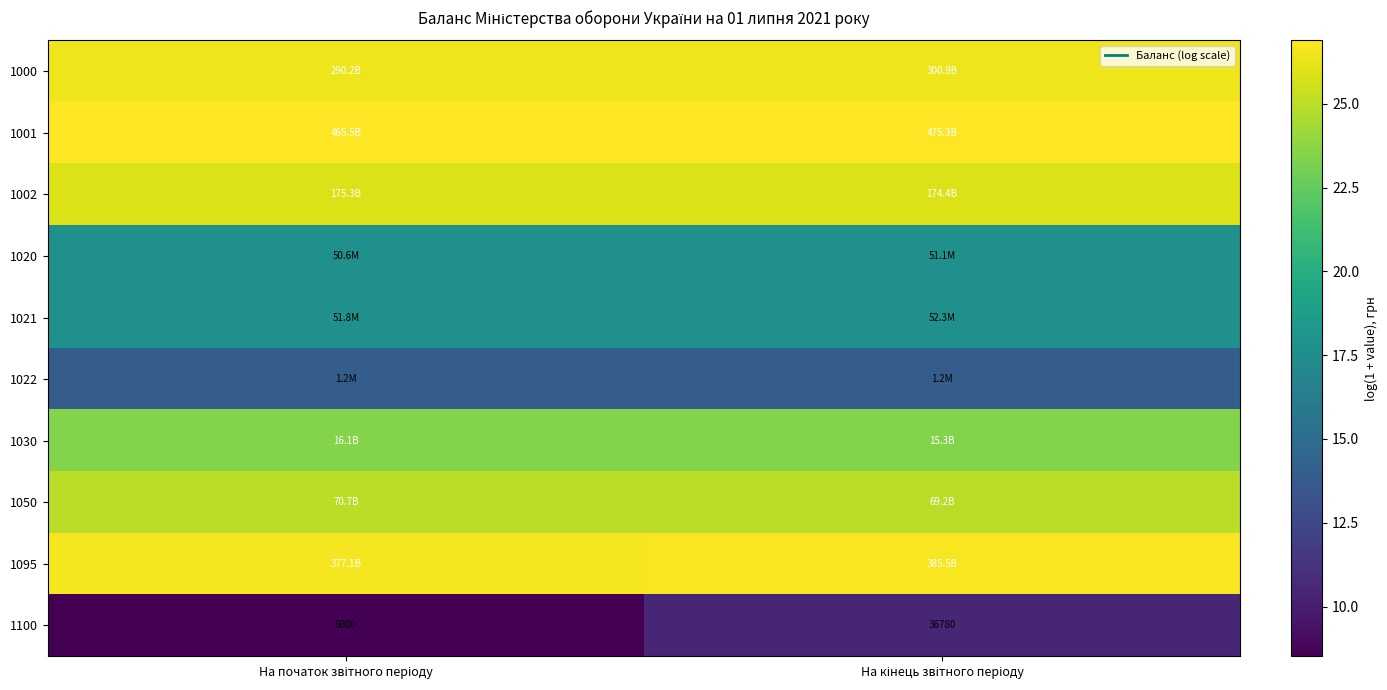

Between На кінець звітного періоду and На початок звітного періоду, which is larger?

На кінець звітного періоду